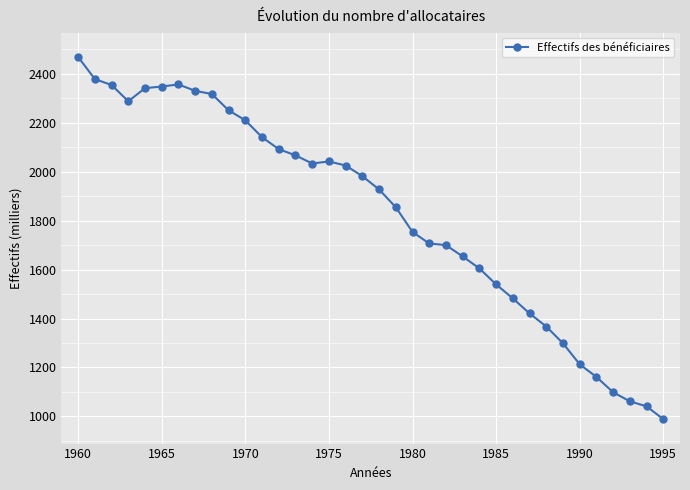

What is the difference between the maximum and second lowest values?

1428.0